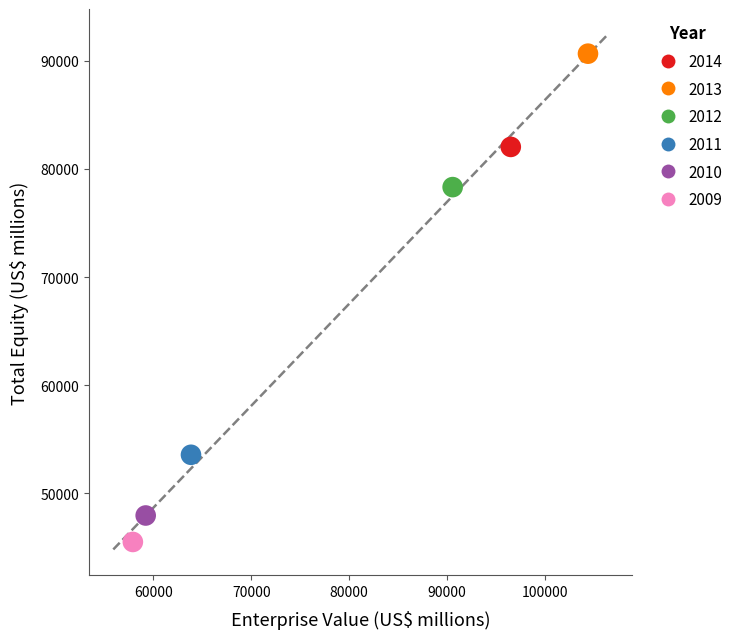

Which series contains the lowest Y value?

2009